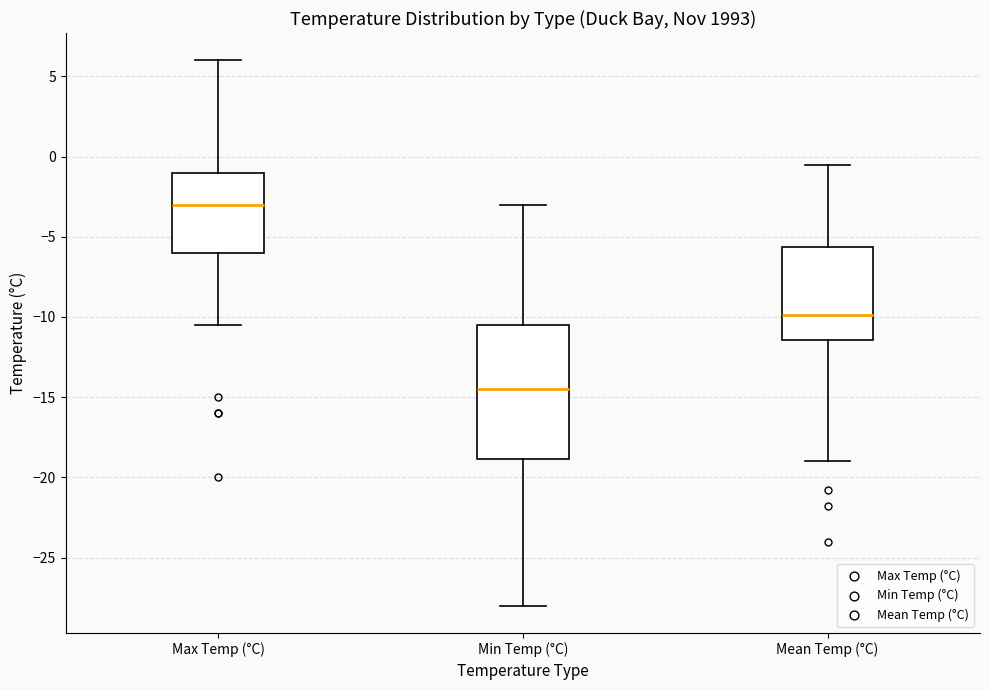

Comparing the boxes themselves (not the whiskers), which one is the tallest?

Min Temp (°C)